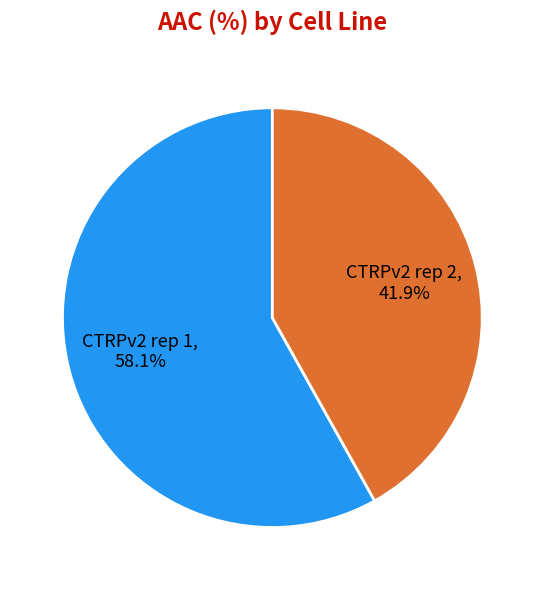

How many segments does this pie chart have?

2